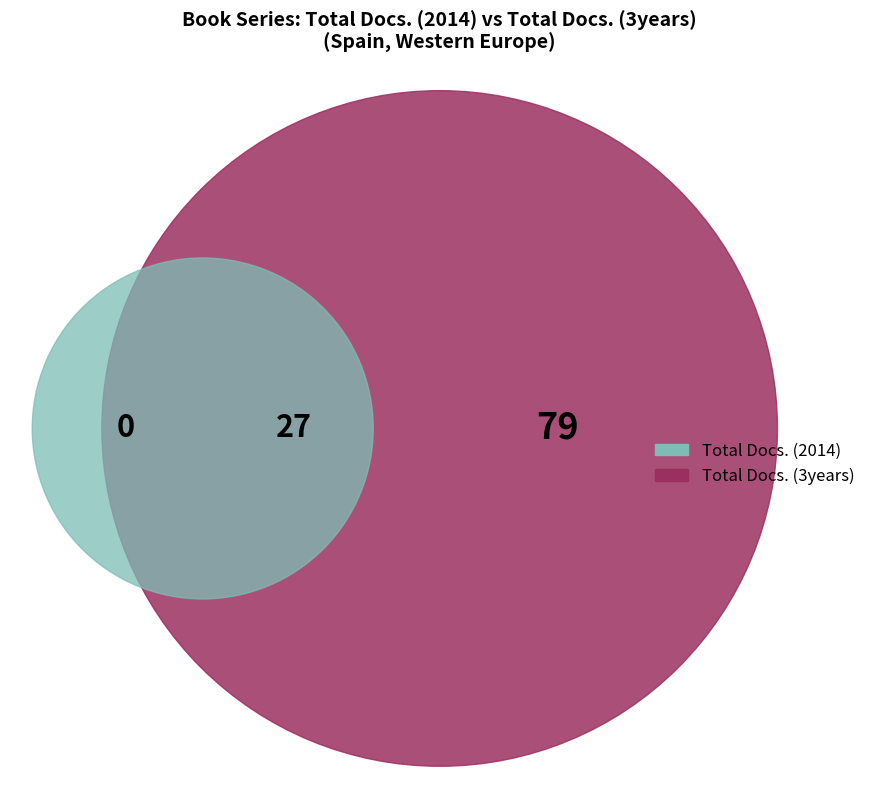

Does 6 represent more than half of the total?

No